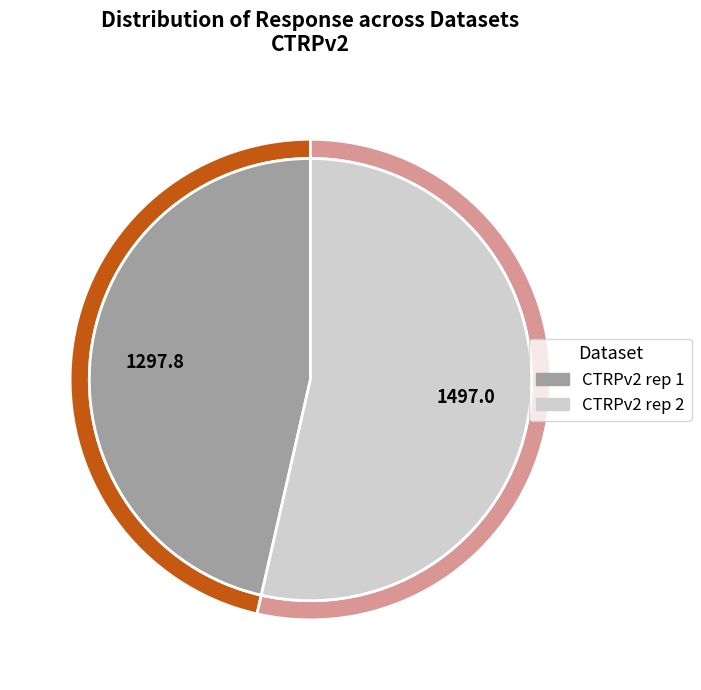

True or false: 14 accounts for 11% of the total.

False